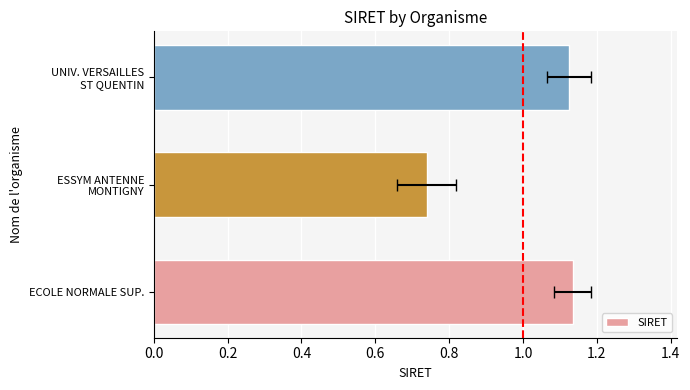

Read the value at 0.4.

1.1